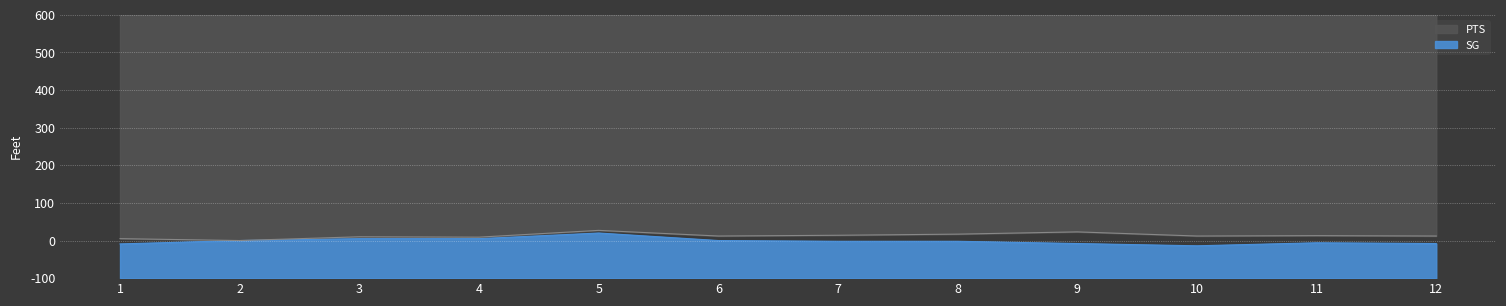

Is the value of PTS at 5 greater than the value of SG at 4?

Yes